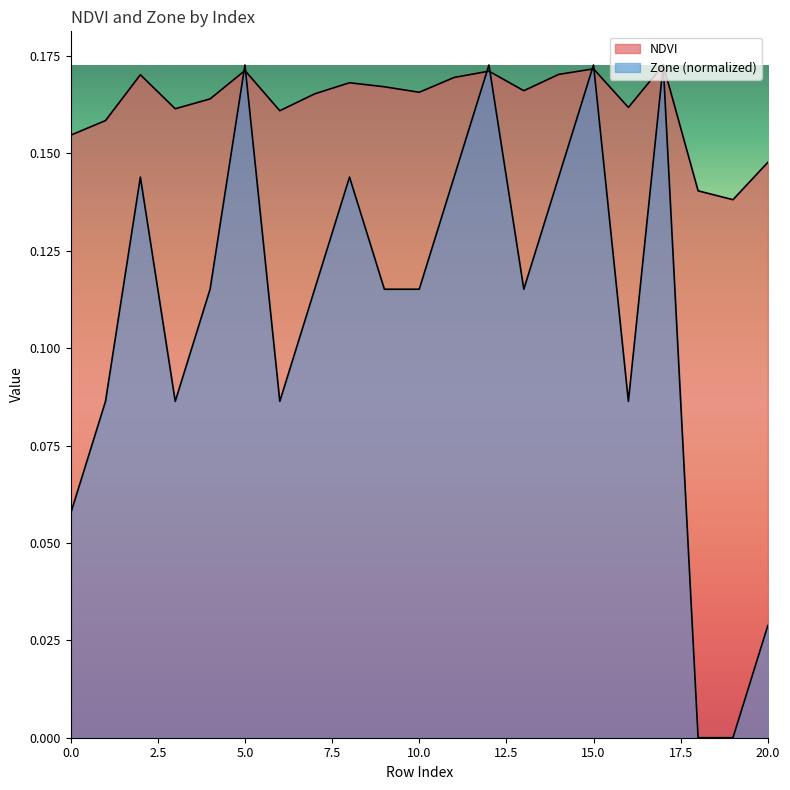

Reading left to right, list all the values displayed in this chart.

NDVI: 0=0.2	1=0.2	2=0.2	3=0.2	4=0.2	5=0.2	6=0.2	7=0.2	8=0.2	9=0.2	10=0.2	11=0.2	12=0.2	13=0.2	14=0.2	15=0.2	16=0.2	17=0.2	18=0.1	19=0.1	20=0.1
Zone: 0=0.1	1=0.1	2=0.1	3=0.1	4=0.1	5=0.2	6=0.1	7=0.1	8=0.1	9=0.1	10=0.1	11=0.1	12=0.2	13=0.1	14=0.1	15=0.2	16=0.1	17=0.2	18=0.0	19=0.0	20=0.0